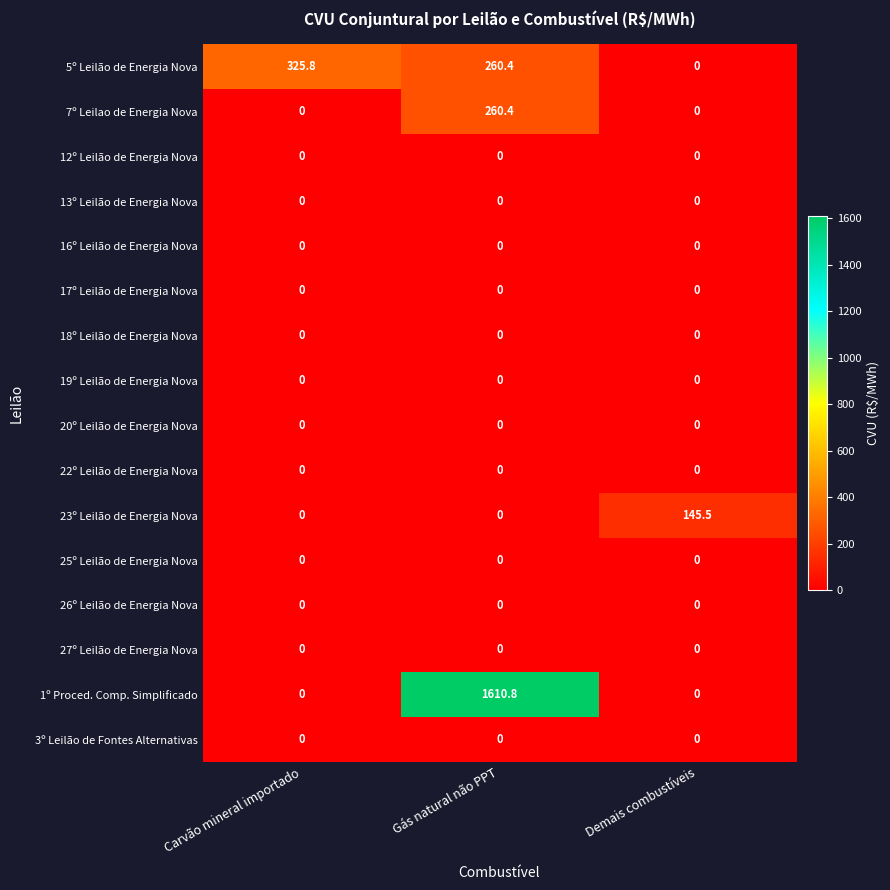

What is the difference between the highest and lowest values at Carvão mineral importado?

325.8